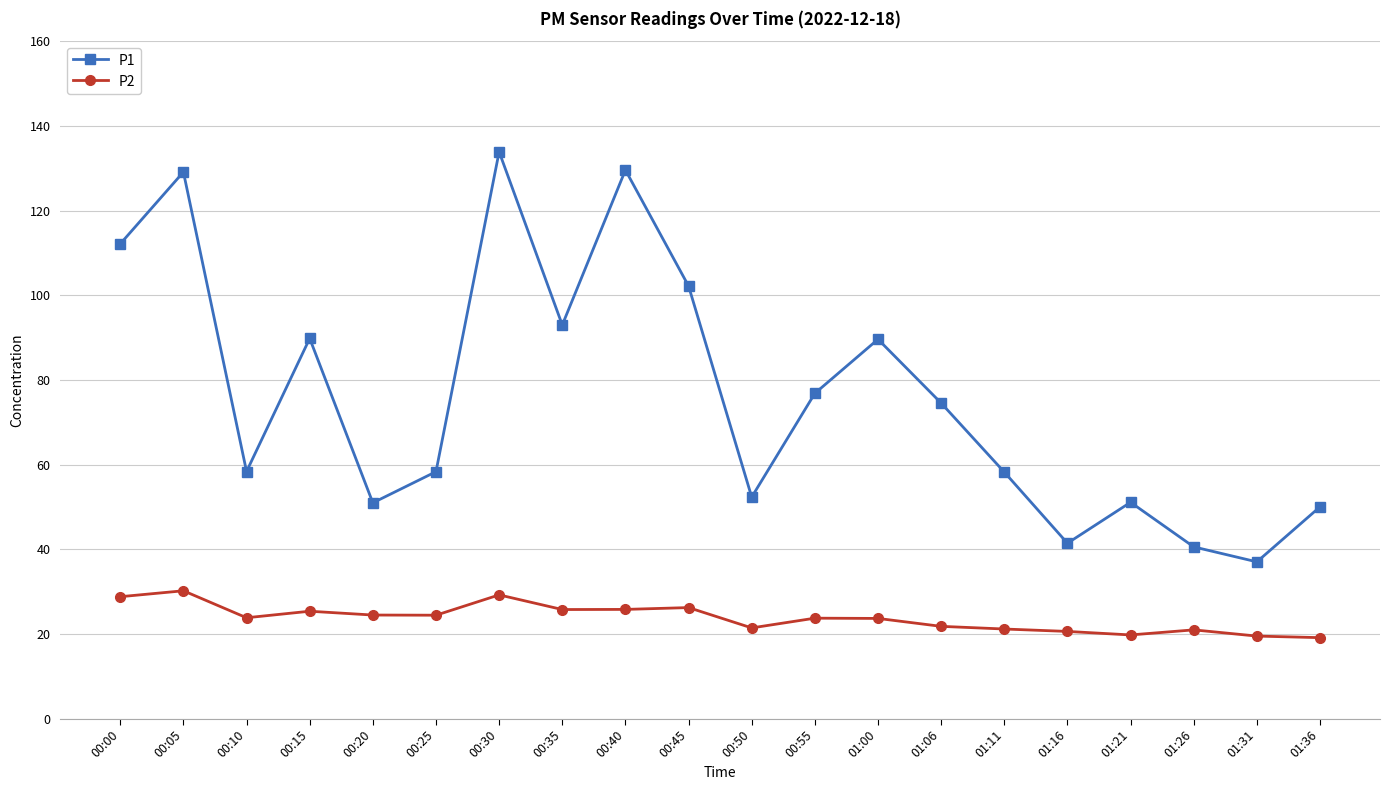

What is the spread (max minus min) of values at 01:21?

31.3